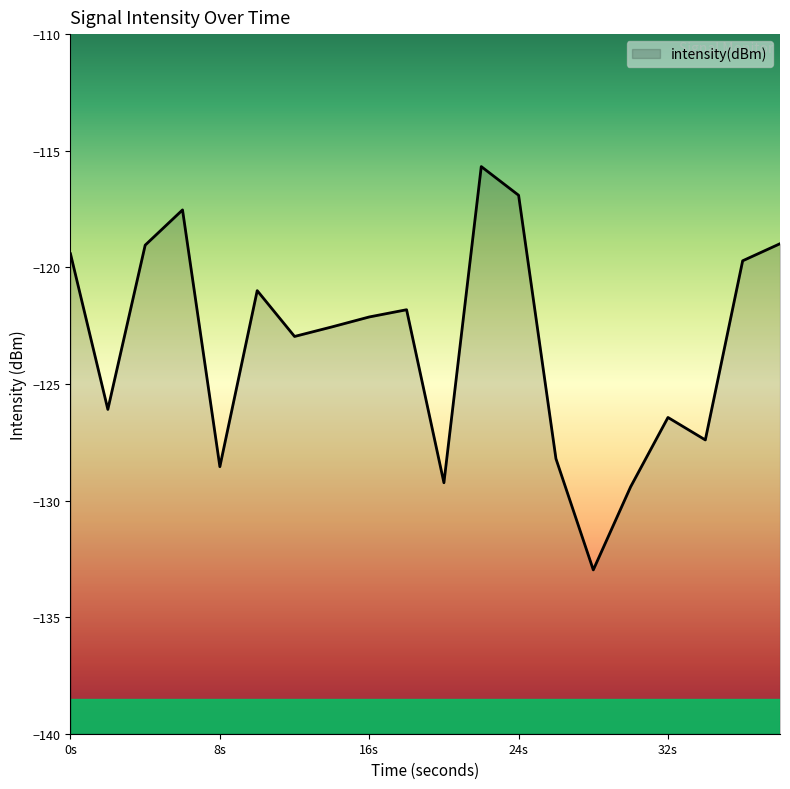

Reading right to left, list all the values displayed in this chart.

-119.0	-119.7	-127.4	-126.4	-129.4	-133.0	-128.2	-116.9	-115.7	-129.2	-121.8	-122.1	-122.6	-123.0	-121.0	-128.5	-117.5	-119.0	-126.1	-119.4